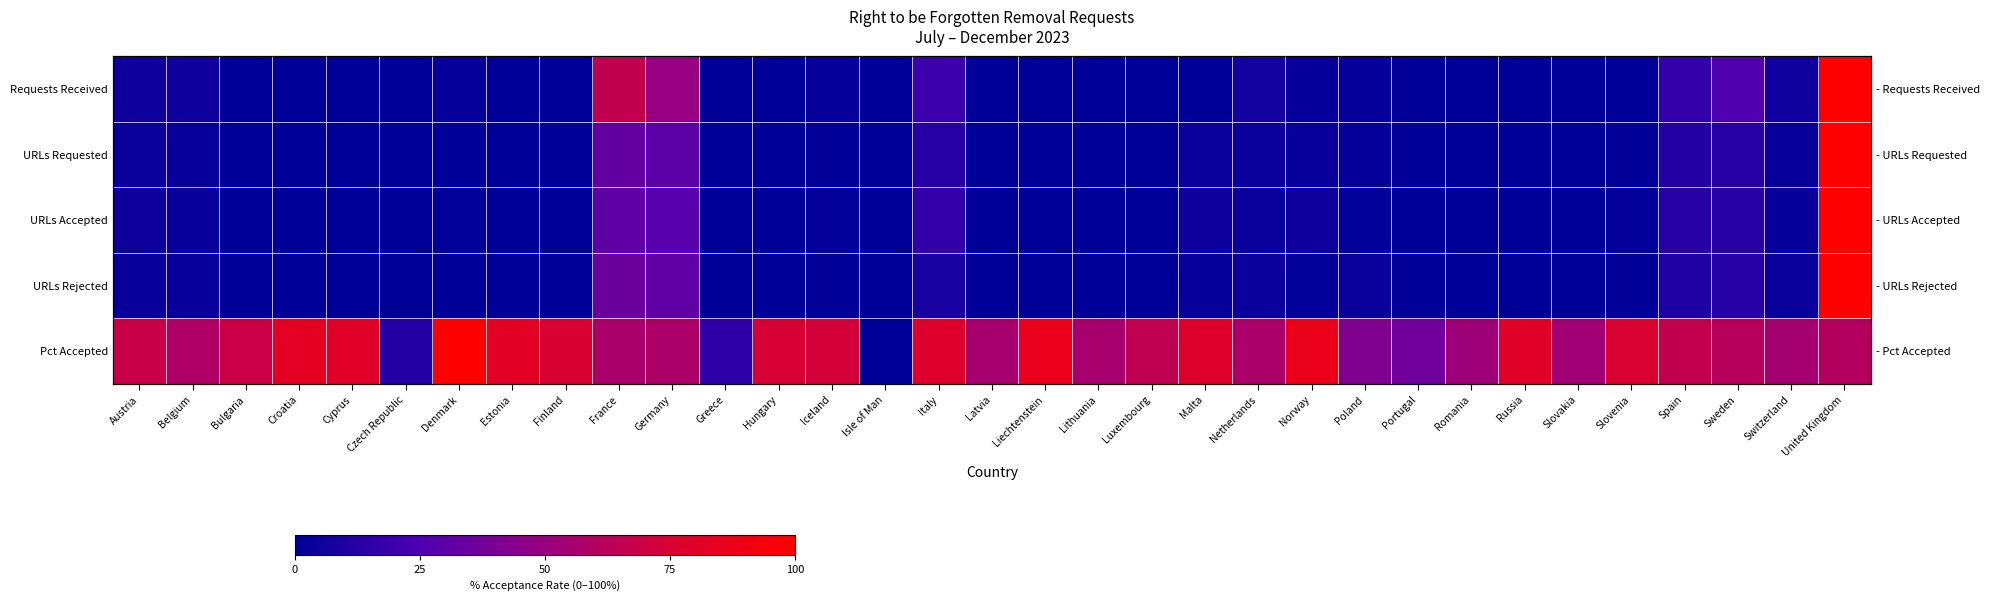

Which series has the largest total across all categories?

Pct Accepted